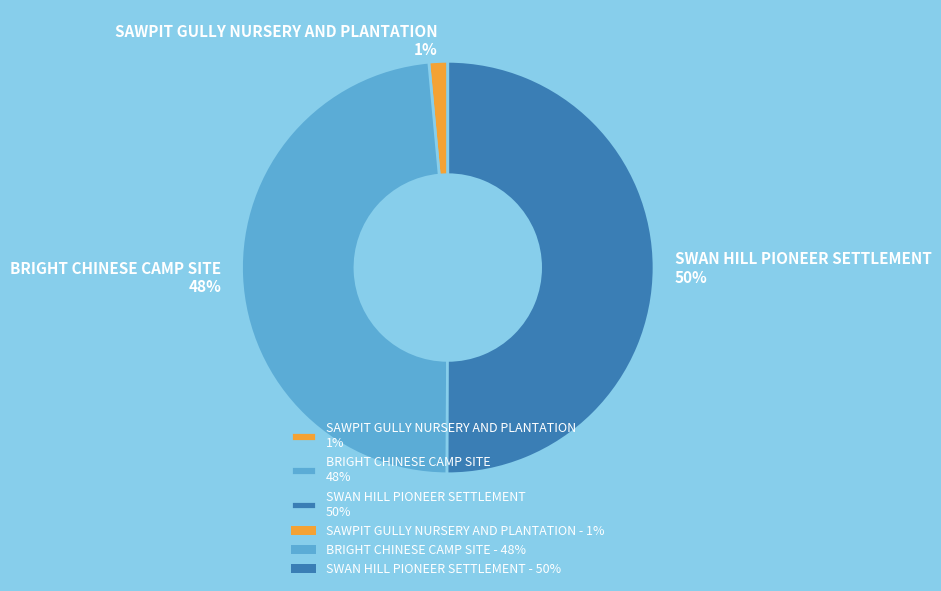

Which has a higher value, SAWPIT GULLY NURSERY AND PLANTATION 1% or BRIGHT CHINESE CAMP SITE 48%?

BRIGHT CHINESE CAMP SITE 48%